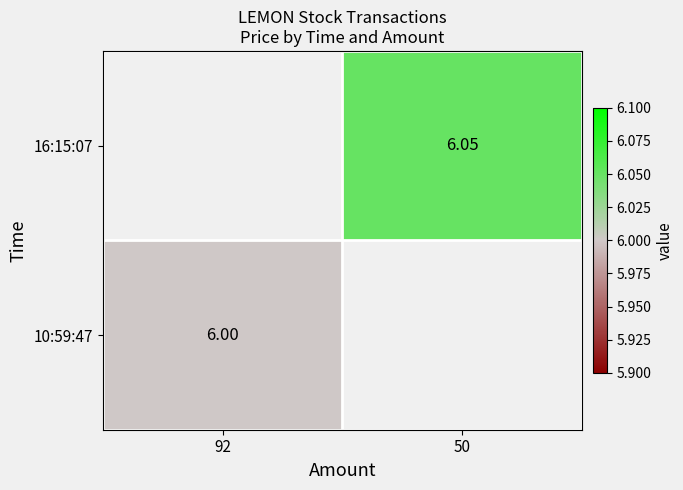

At how many categories does at least one series exceed 6?

1